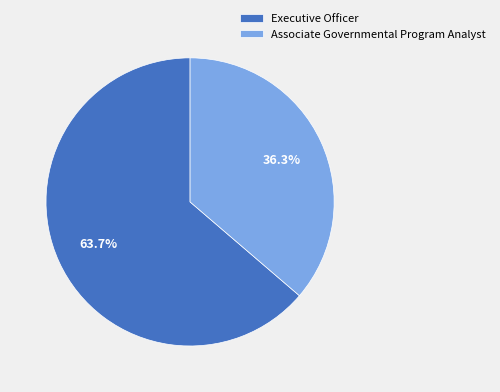

Approximately how many times larger is the value at Associate Governmental Program Analyst compared to Executive Officer?

0.6